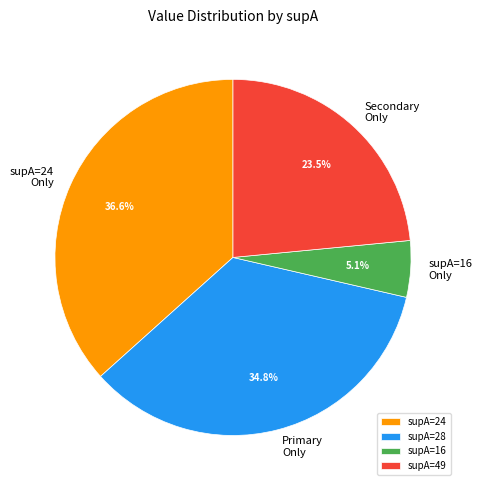

Is supA=24 the majority of the pie?

No